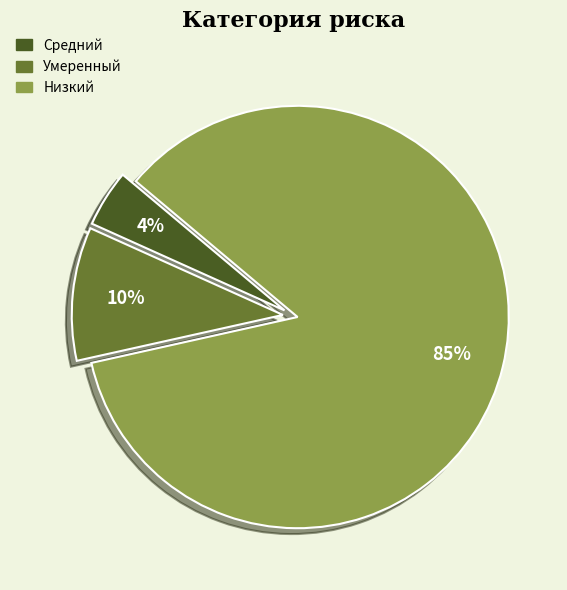

To the nearest percent, what is the difference between the Умеренный and Средний slice percentages?

6%